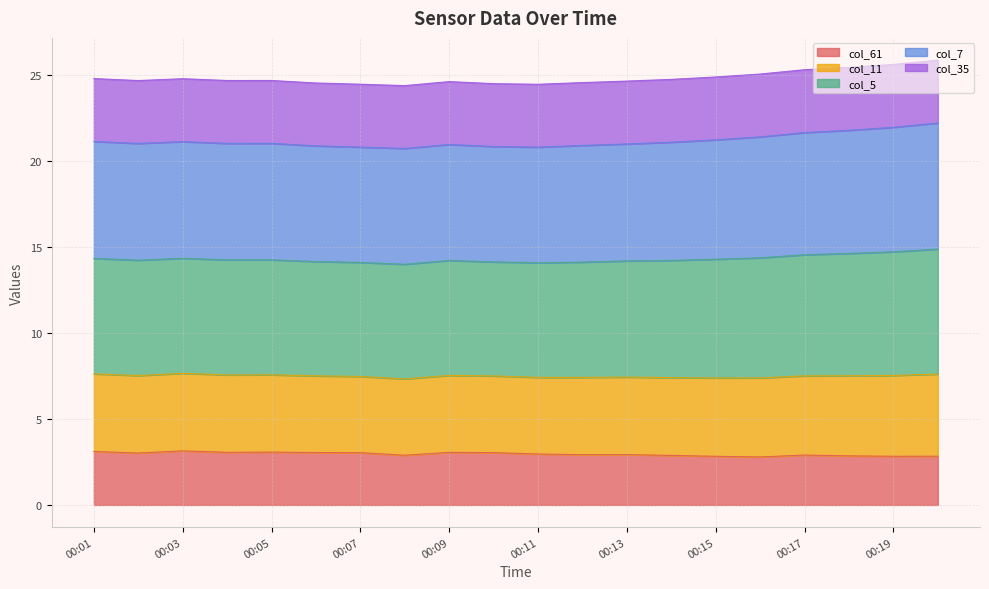

Is the value of col_7 at 00:07 greater than the value of col_61 at 00:01?

Yes